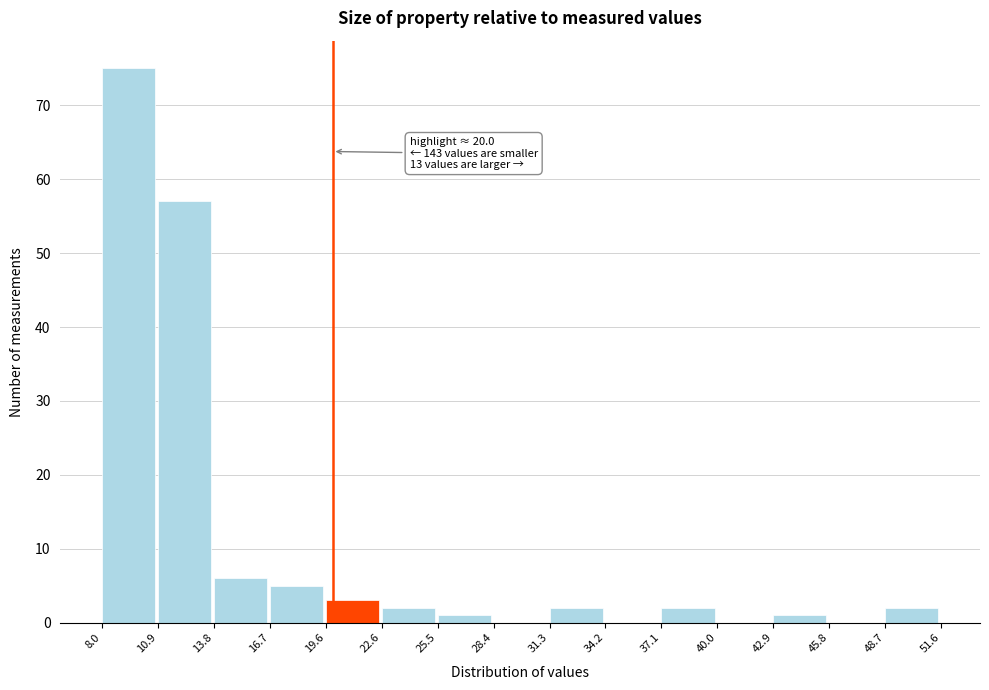

Which range on the x-axis has the tallest bar?

8.0 to 10.9